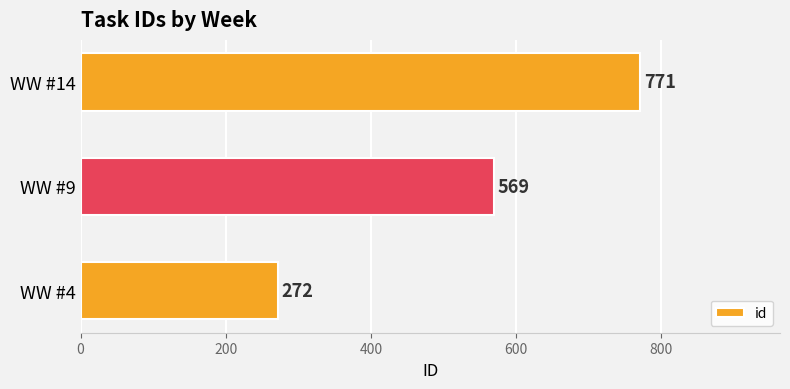

What is the difference between the values at WW #9 and WW #14?

202